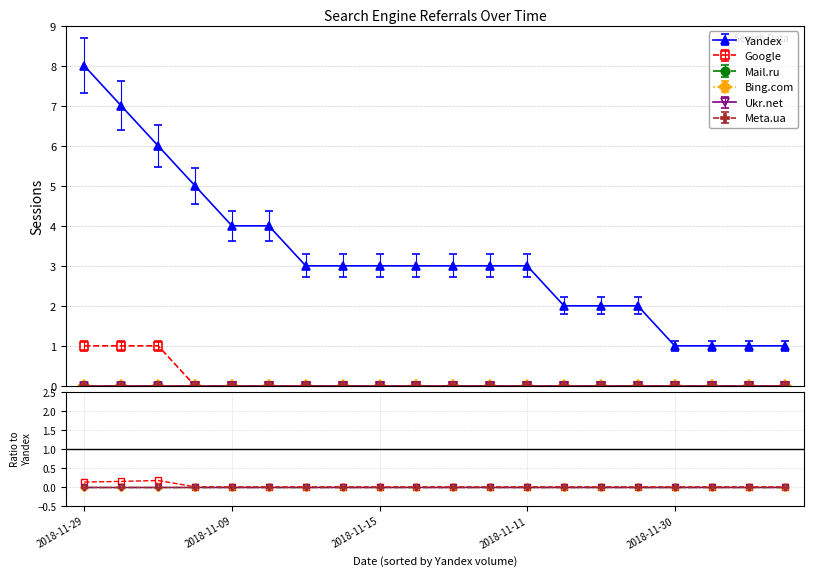

True or false: Mail.ru has more than 1 points higher than both neighbors.

False